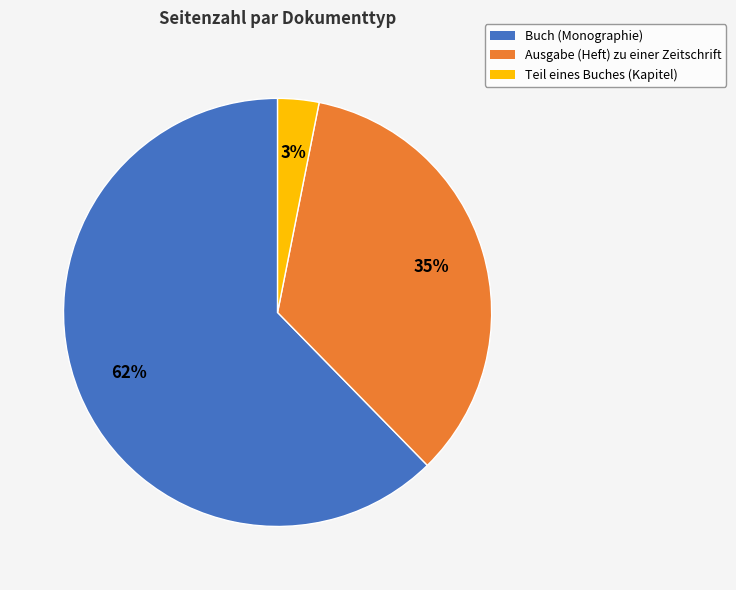

To the nearest percent, what is the average slice percentage?

33%